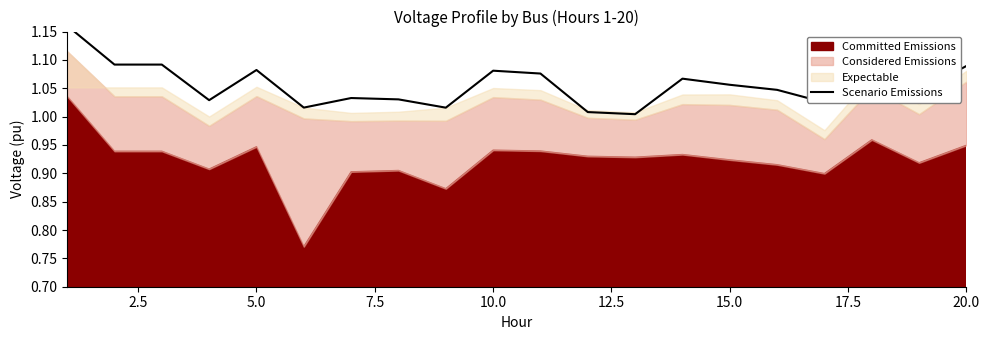

How many interior local valleys (lower than both neighbors) does the data have?

6